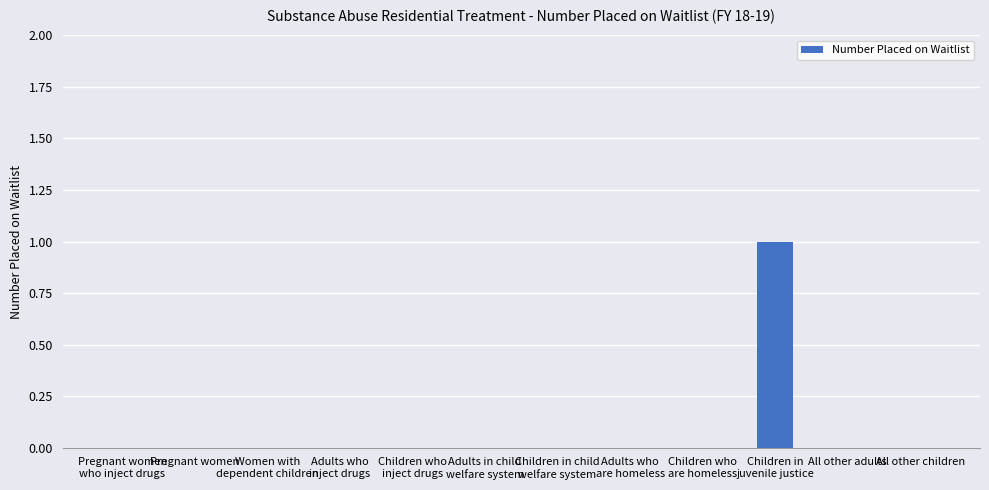

Is it true that the value at Pregnant women is 0?

True